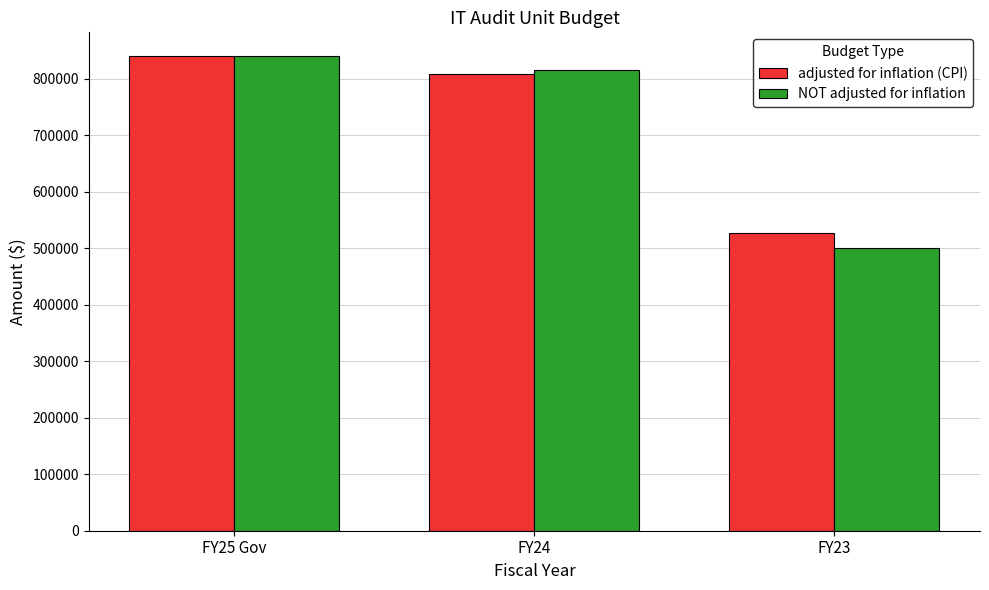

What is the label of the 2nd bar from the right?

FY24